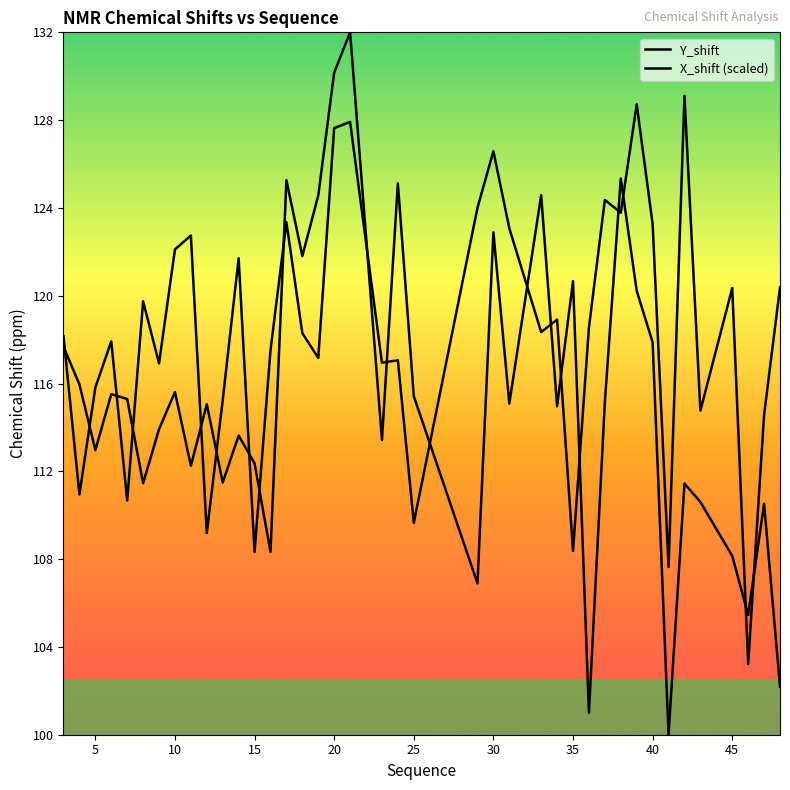

True or false: X_shift (scaled) has a value of 163.9 at 22.

False